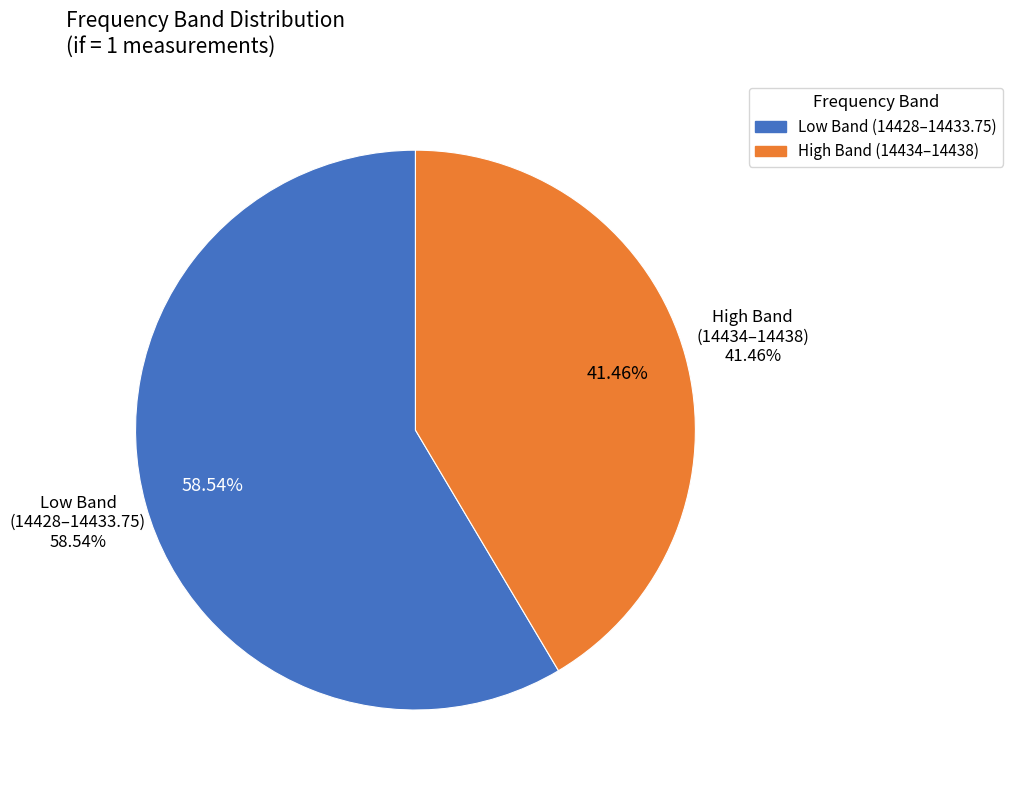

True or false: 14434.0 accounts for 8% of the total.

False